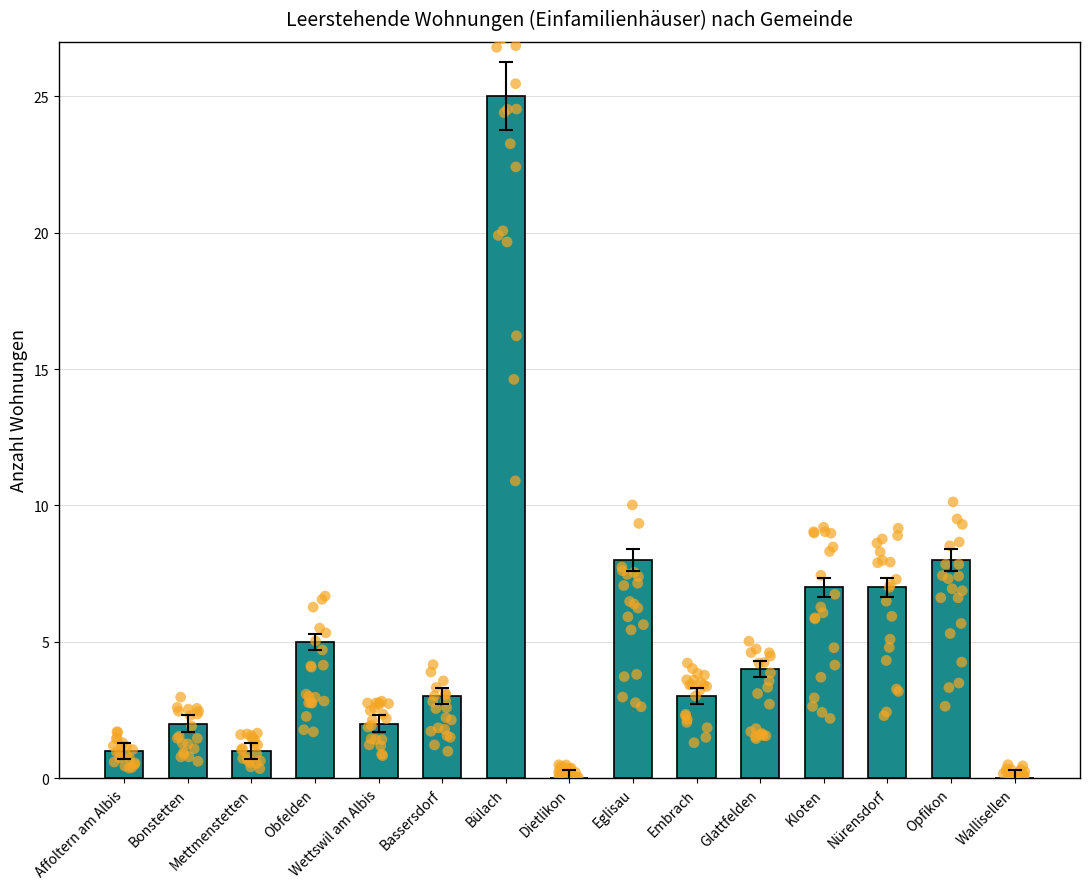

What is the change in value from Bonstetten to Opfikon?

+6